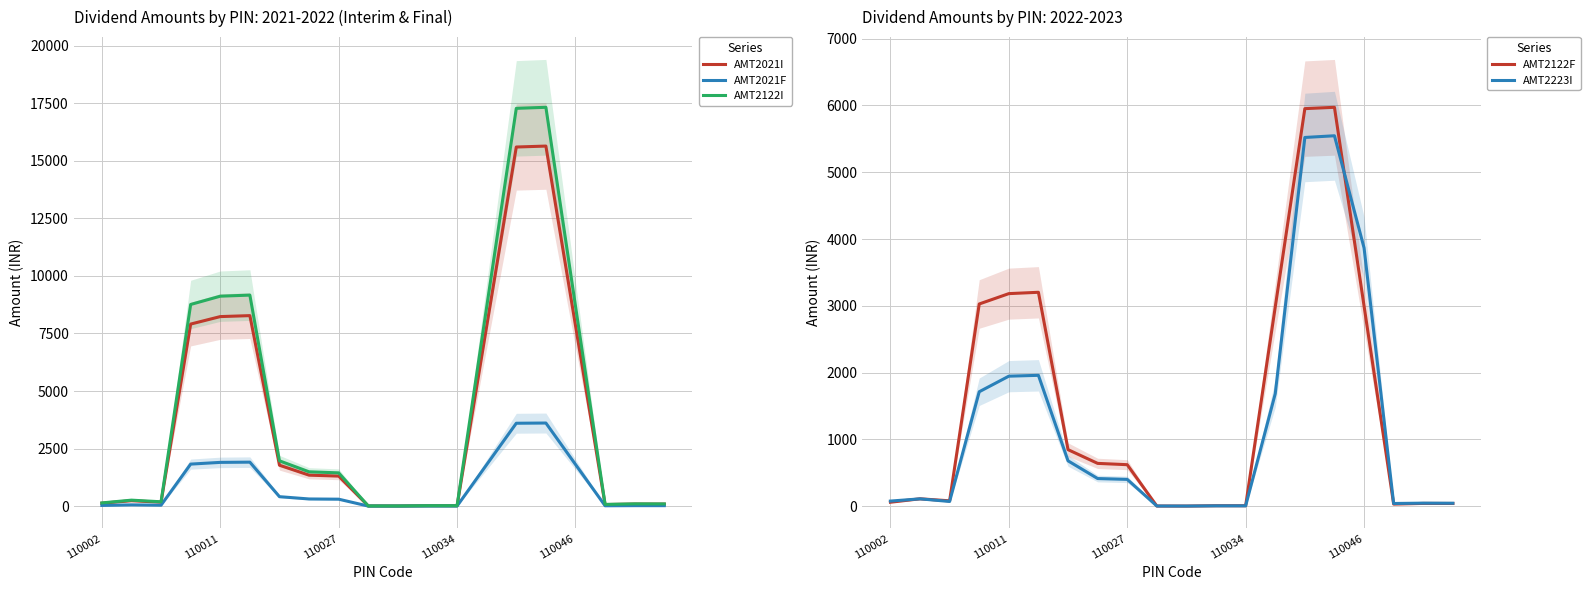

The AMT2021I series shows 16.2 at 110034. True or false?

True